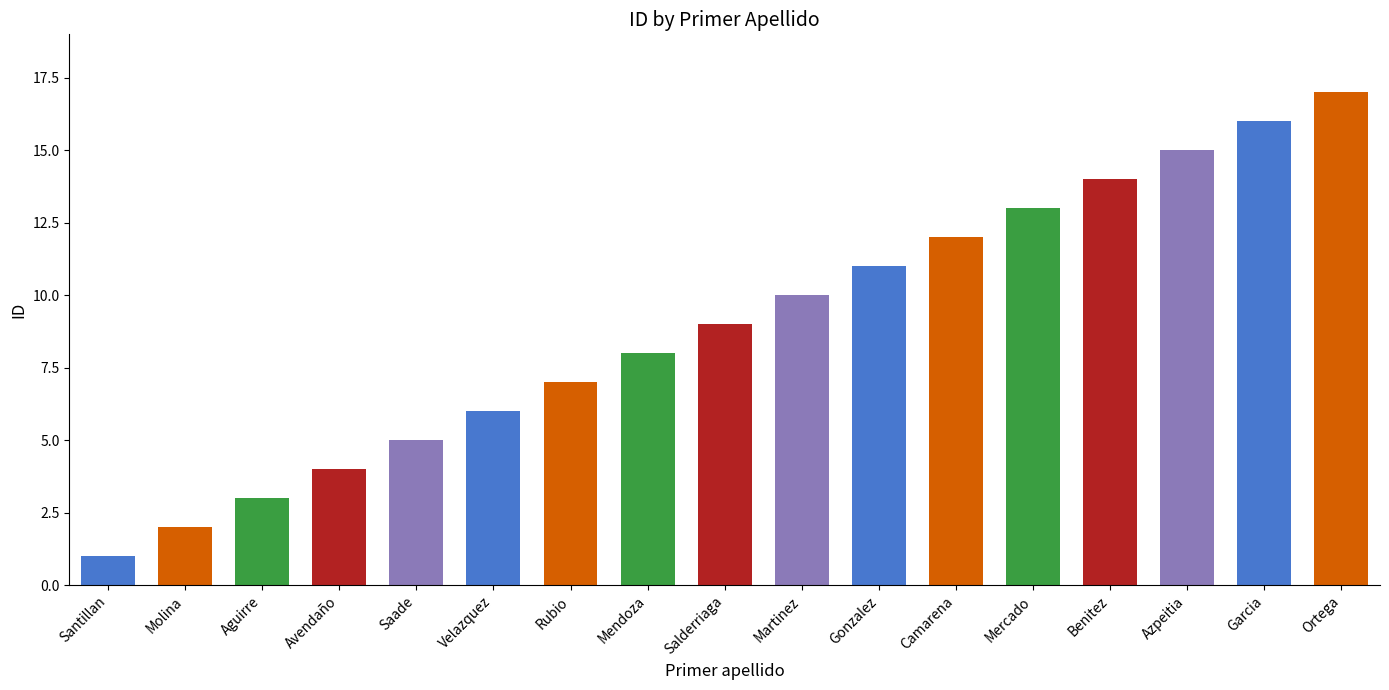

How many bars are there in total?

17